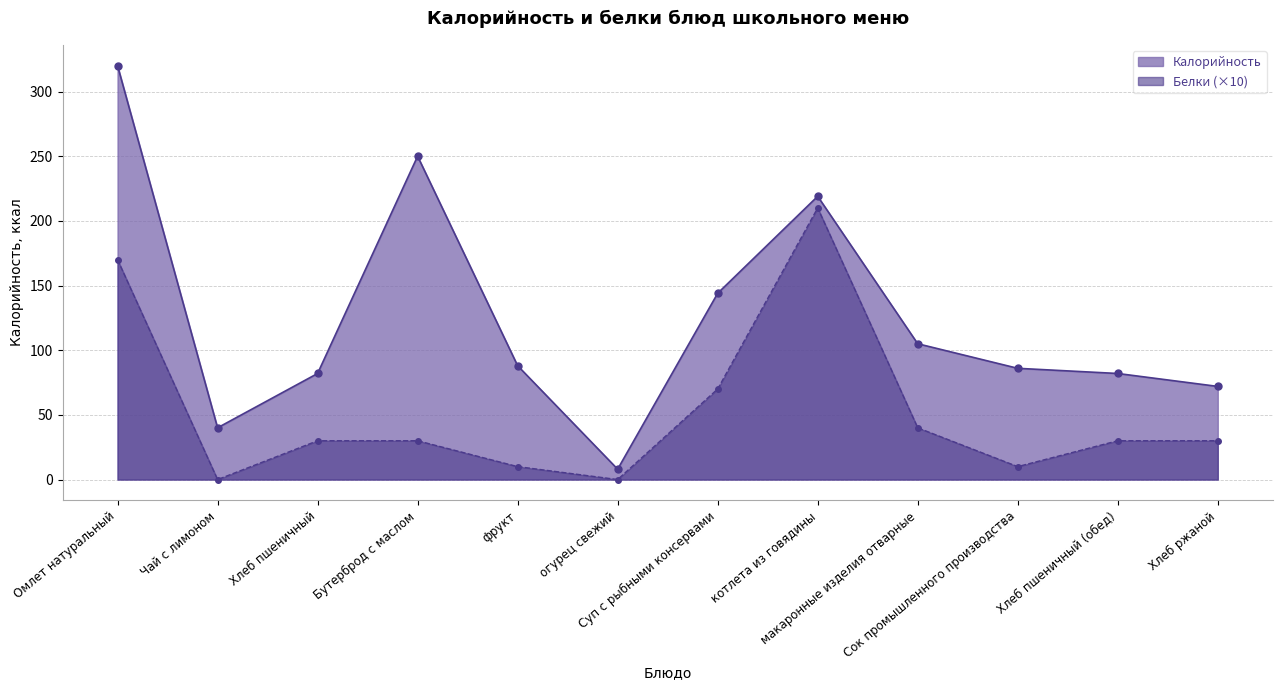

What position from the left is Хлеб ржаной?

12